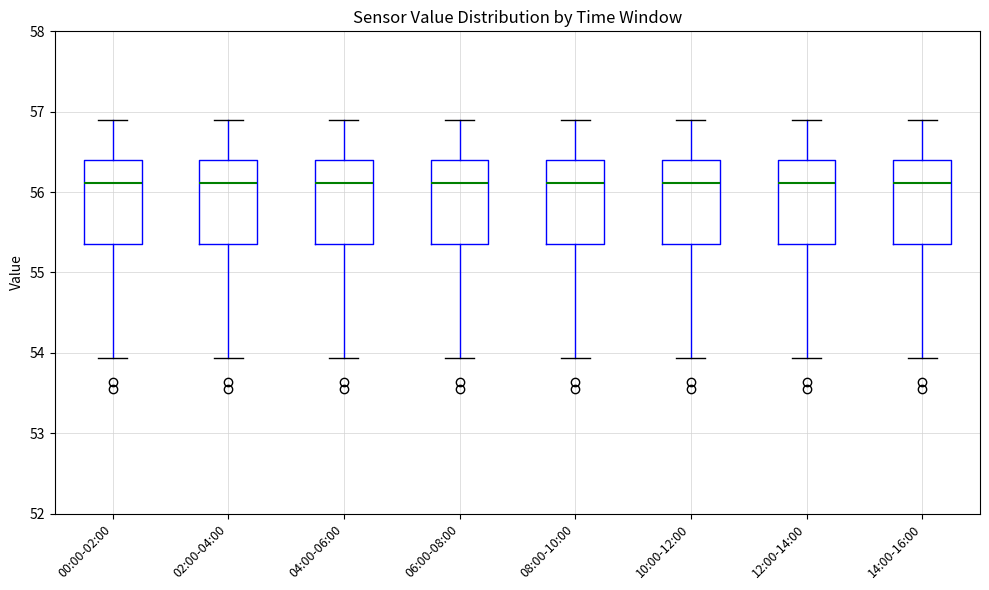

Where does the upper whisker of the box for 08:00-10:00 end on the y-axis? The values are not printed on the chart, so give them approximately, as read against the axis.

56.9